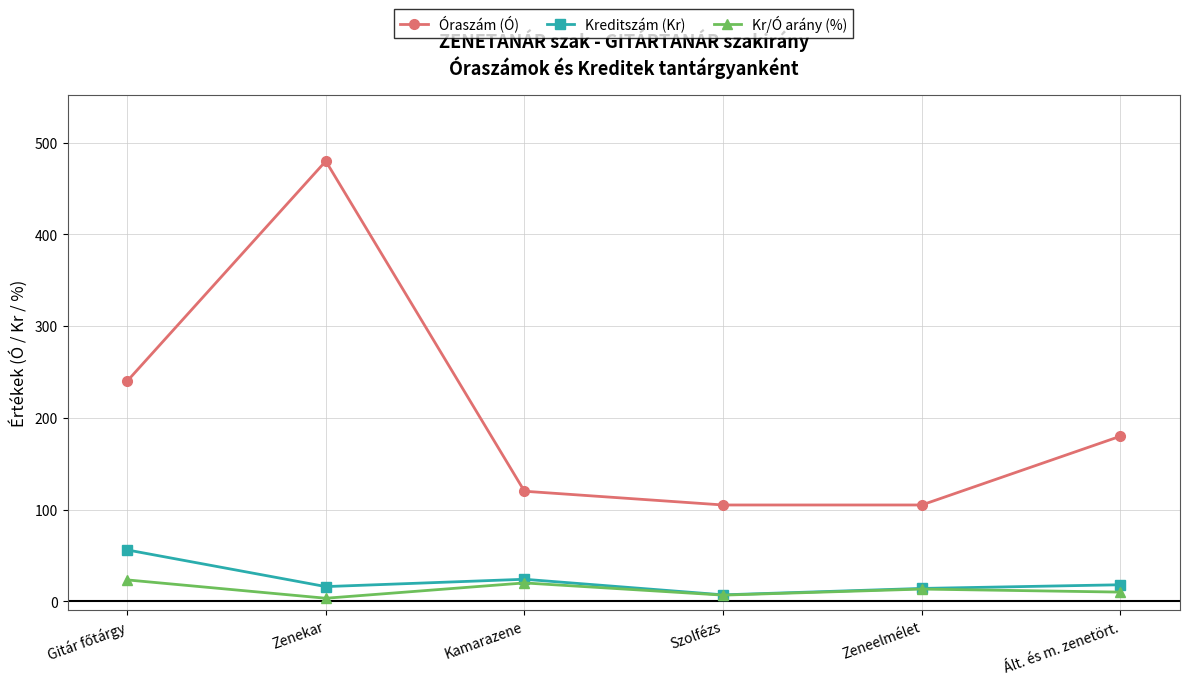

Does the chart display data point markers on the line(s)?

Yes